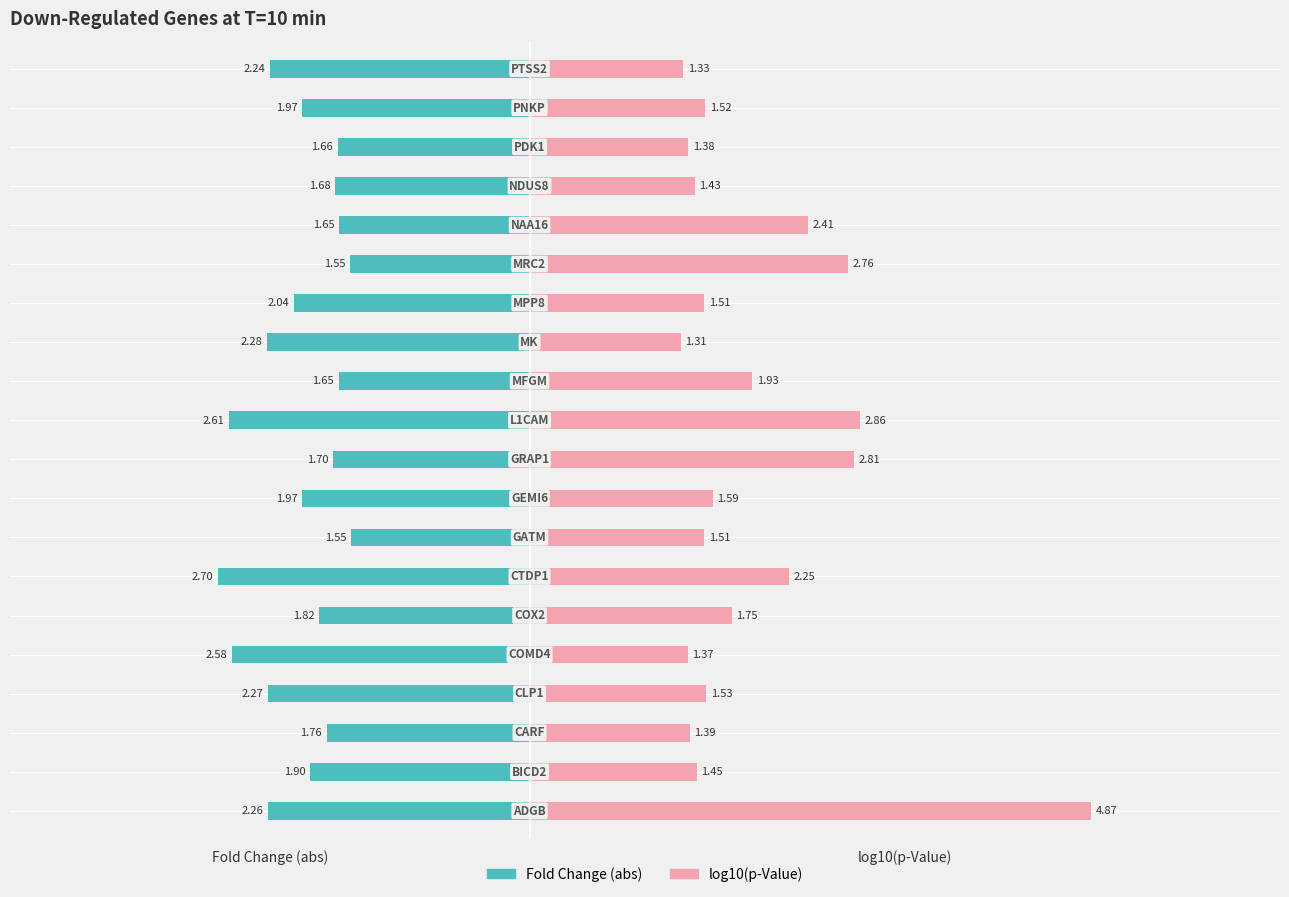

What is the difference between the maximum and minimum values in the Fold Change (abs) series?

1.2